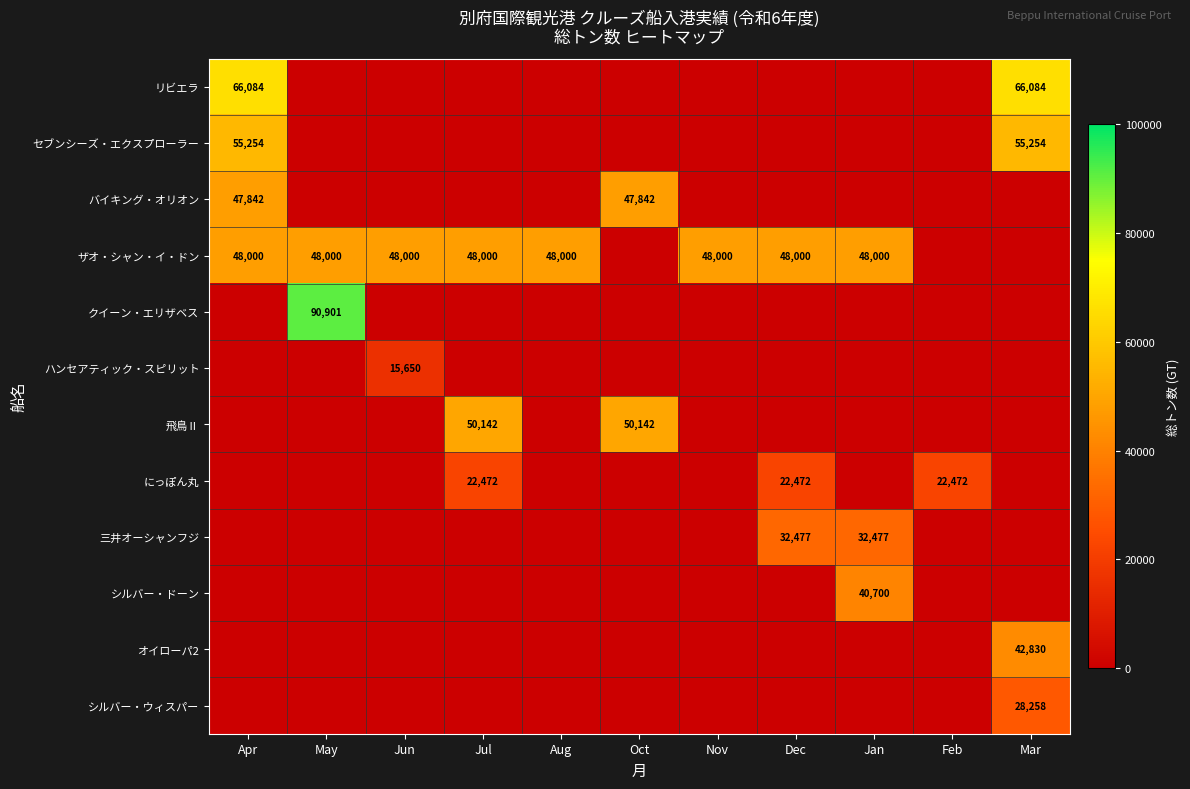

Between Feb and Aug, which is larger?

Feb